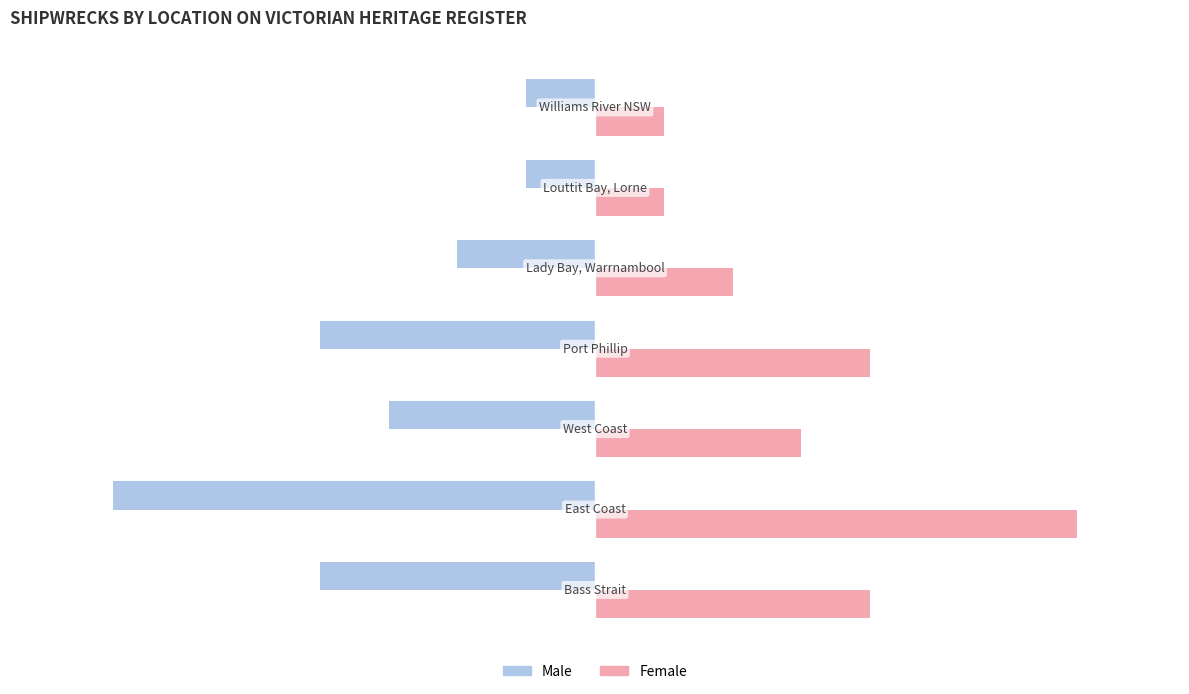

What is the difference between the maximum and minimum values in the Male series?

6